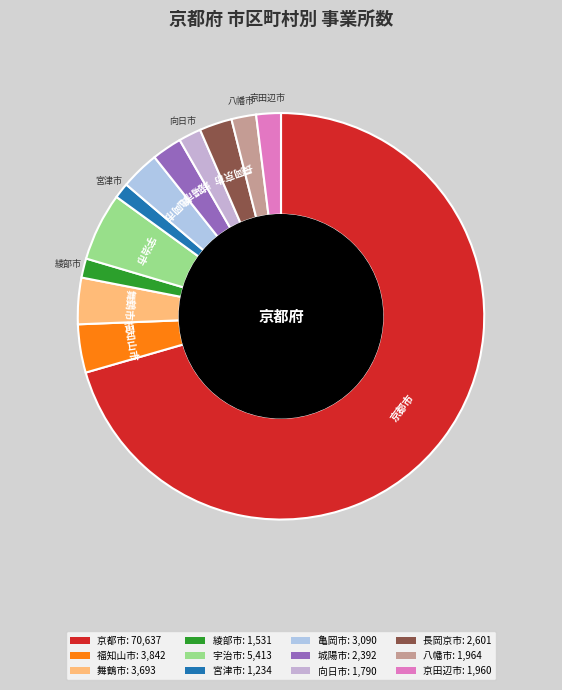

Is the sum of 八幡市 and 京田辺市 greater than half?

No